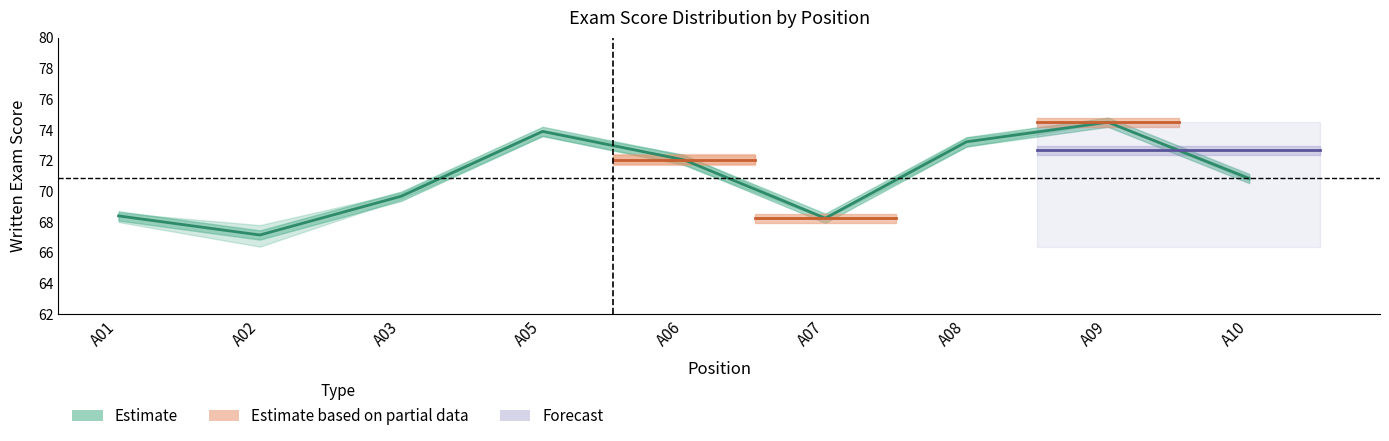

What is the average value?

70.9